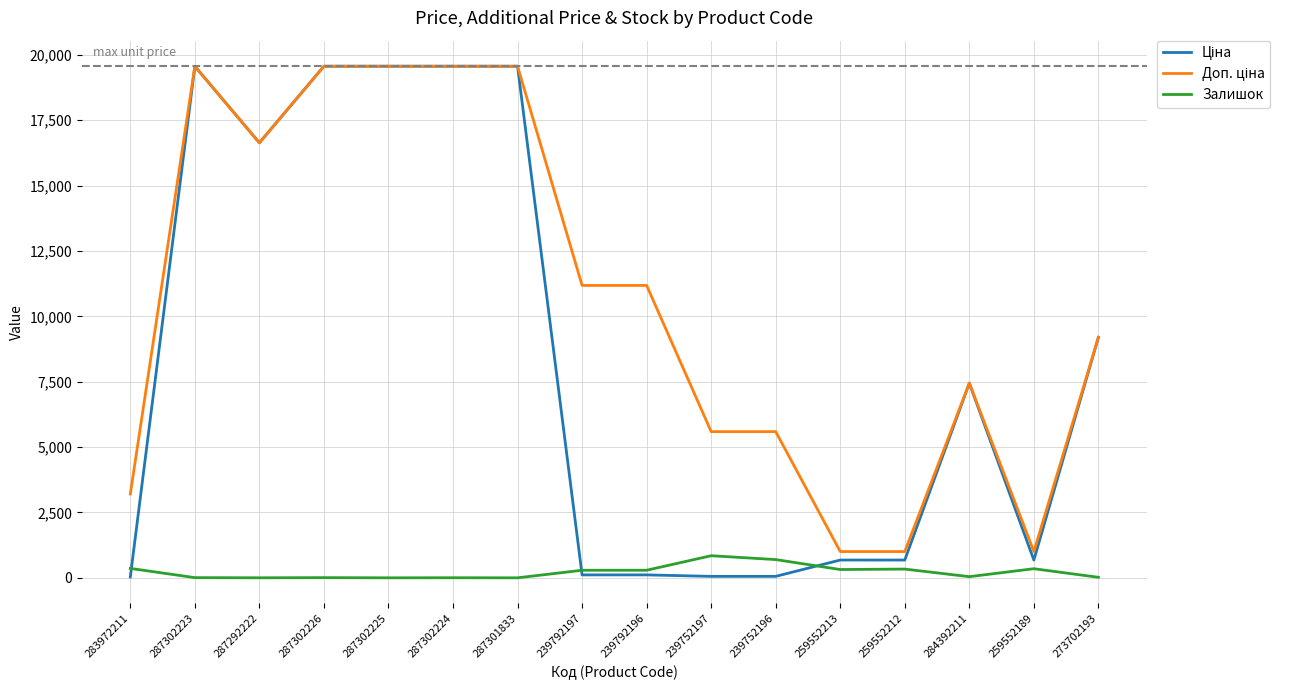

What is the maximum value shown in the chart?

19564.9